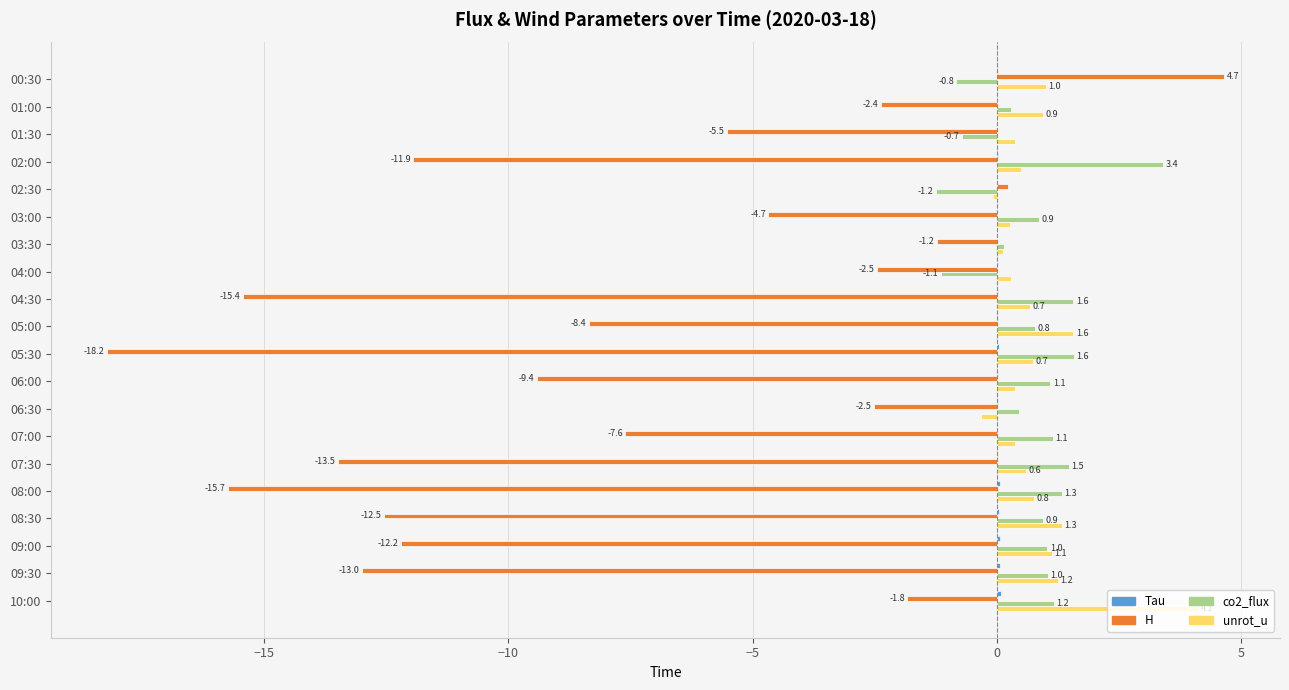

What is the highest value of the H series?

4.7